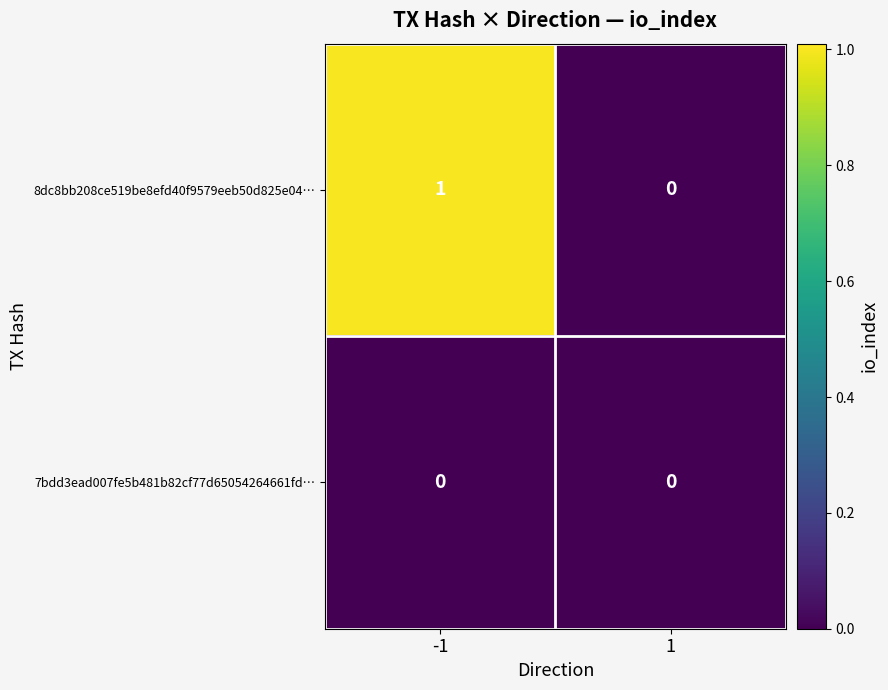

Is the value of 7bdd3ead007fe5b481b82cf77d65054264661fd… at 1 greater than the value of 8dc8bb208ce519be8efd40f9579eeb50d825e04… at -1?

No